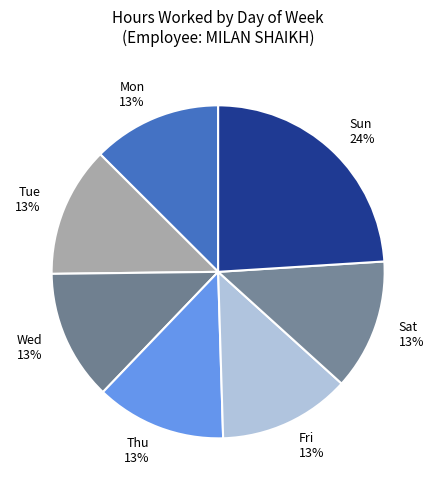

What is the largest slice in the pie chart?

Sun